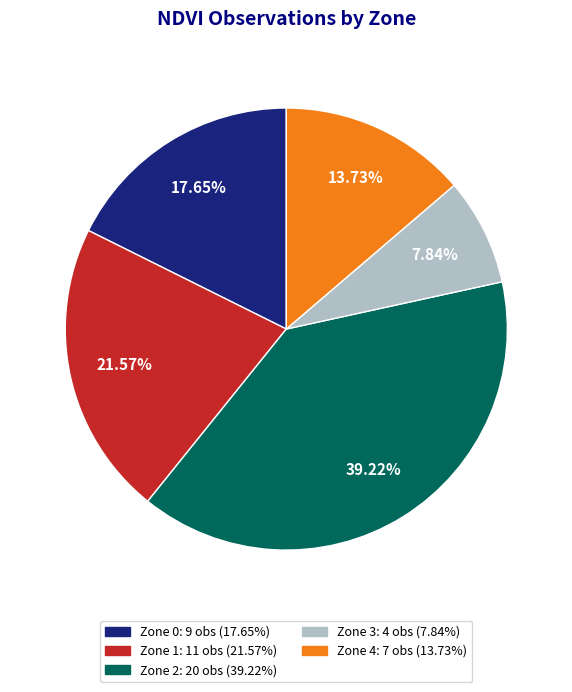

To the nearest percent, what is the difference between the Zone 2 and Zone 0 slice percentages?

22%